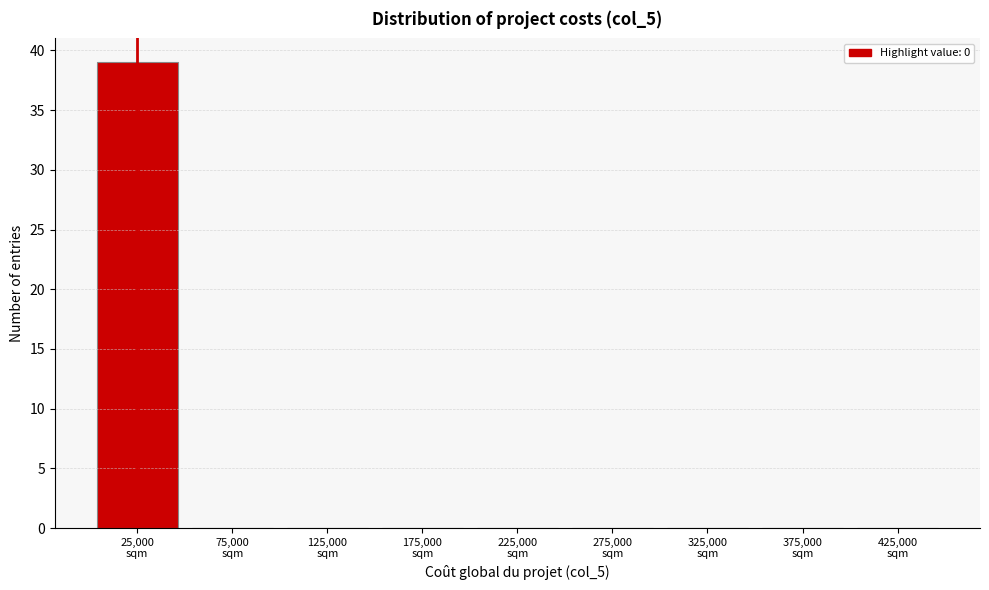

What is the sum of all values?

39